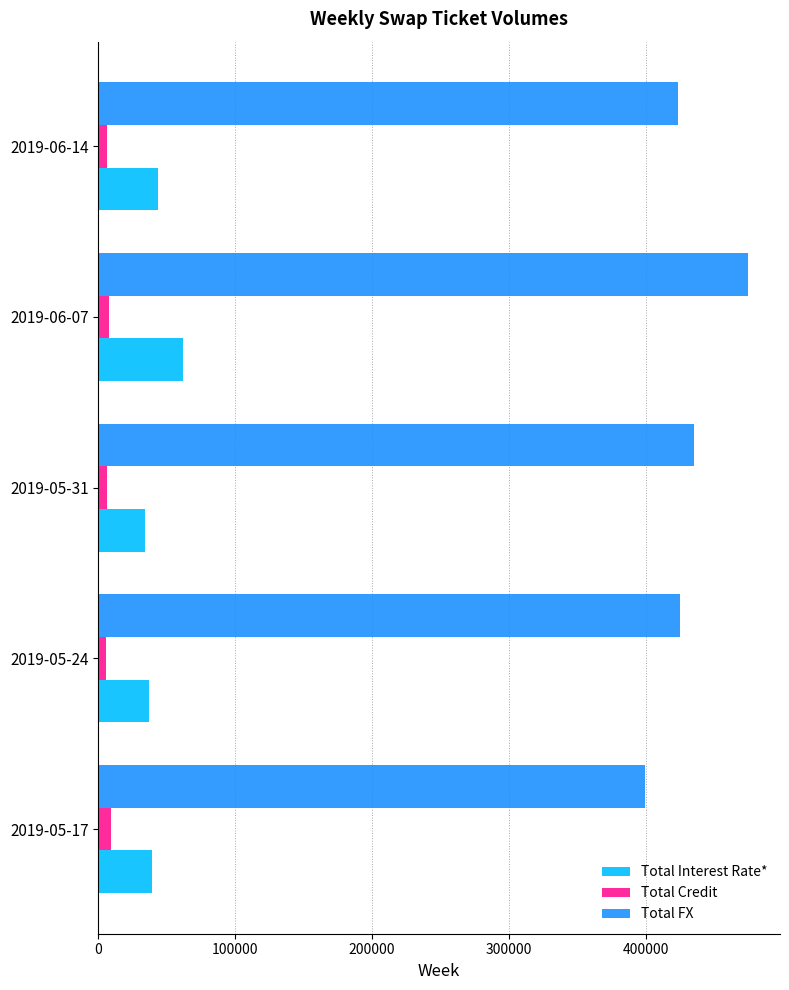

The value of Total FX at 2019-05-31 is 638612. True or false?

False